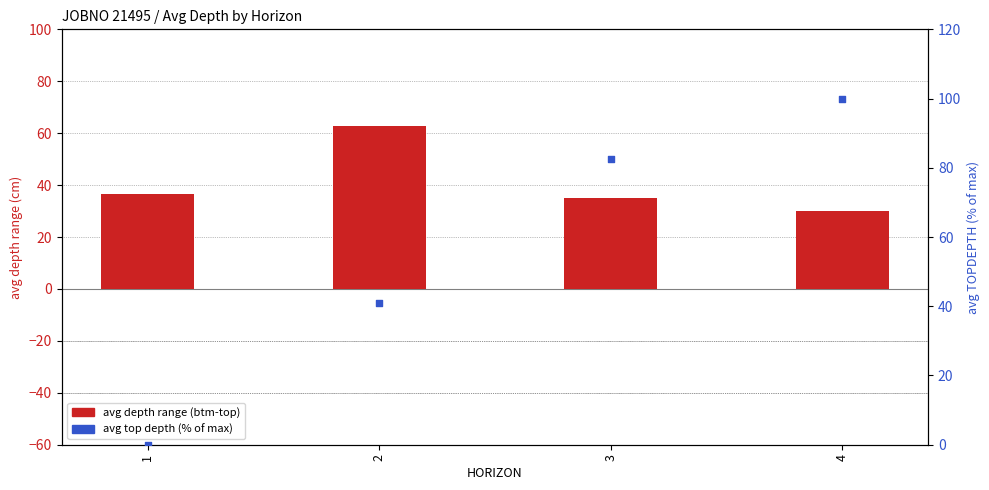

What are all the series names shown in the legend?

avg depth range (btm-top), avg top depth (% of max)